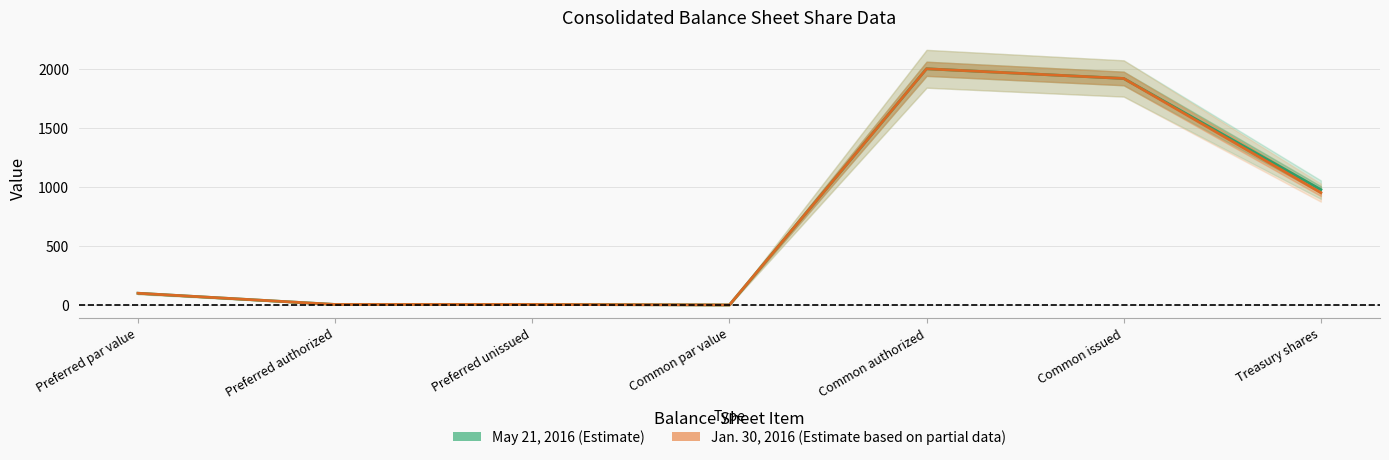

Which has a higher value, Common authorized or Common issued?

Common authorized